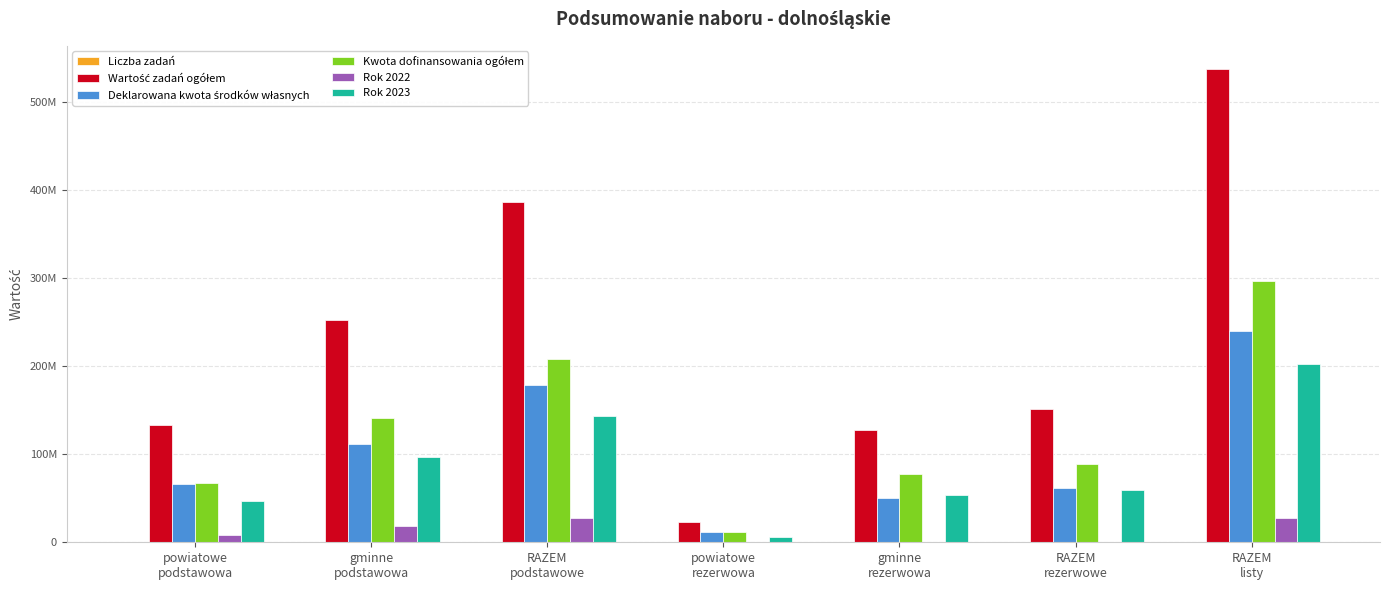

What position from the right is RAZEM
rezerwowe?

2